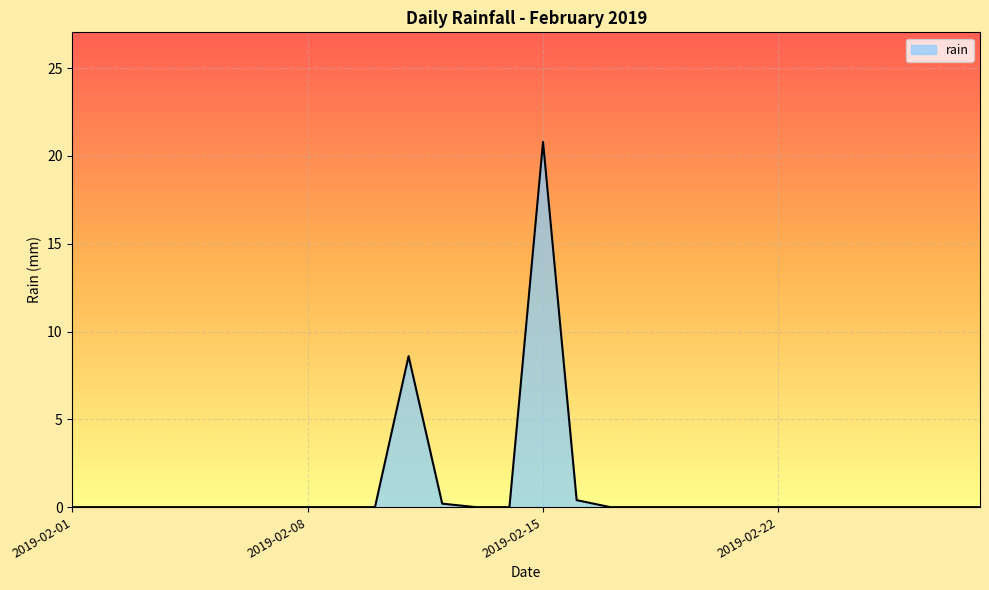

What is the maximum value shown in the chart?

20.8